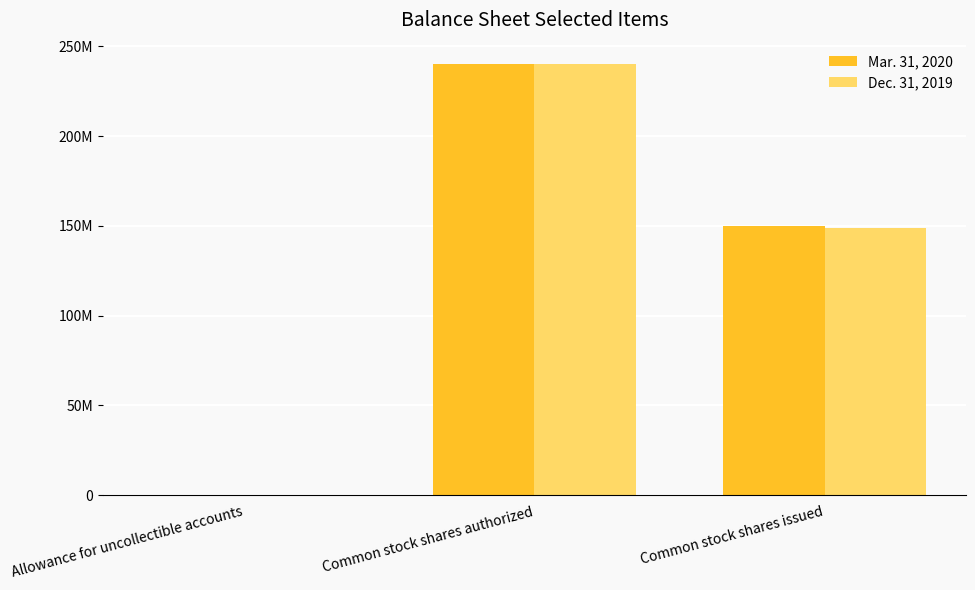

At which label does Dec. 31, 2019 reach its peak?

Common stock shares authorized